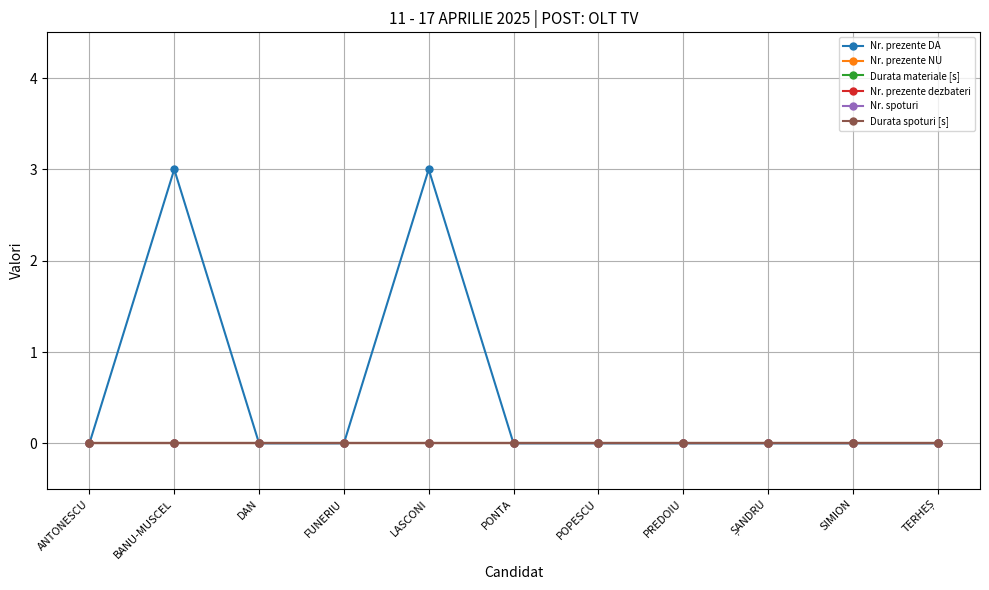

Reading left to right, list all the values displayed in this chart.

Nr. prezente DA: ANTONESCU=0	BANU-MUSCEL=3	DAN=0	FUNERIU=0	LASCONI=3	PONTA=0	POPESCU=0	PREDOIU=0	ȘANDRU=0	SIMION=0	TERHEȘ=0
Nr. prezente NU: ANTONESCU=0	BANU-MUSCEL=0	DAN=0	FUNERIU=0	LASCONI=0	PONTA=0	POPESCU=0	PREDOIU=0	ȘANDRU=0	SIMION=0	TERHEȘ=0
Durata materiale [s]: ANTONESCU=0	BANU-MUSCEL=0	DAN=0	FUNERIU=0	LASCONI=0	PONTA=0	POPESCU=0	PREDOIU=0	ȘANDRU=0	SIMION=0	TERHEȘ=0
Nr. prezente dezbateri: ANTONESCU=0	BANU-MUSCEL=0	DAN=0	FUNERIU=0	LASCONI=0	PONTA=0	POPESCU=0	PREDOIU=0	ȘANDRU=0	SIMION=0	TERHEȘ=0
Nr. spoturi: ANTONESCU=0	BANU-MUSCEL=0	DAN=0	FUNERIU=0	LASCONI=0	PONTA=0	POPESCU=0	PREDOIU=0	ȘANDRU=0	SIMION=0	TERHEȘ=0
Durata spoturi [s]: ANTONESCU=0	BANU-MUSCEL=0	DAN=0	FUNERIU=0	LASCONI=0	PONTA=0	POPESCU=0	PREDOIU=0	ȘANDRU=0	SIMION=0	TERHEȘ=0